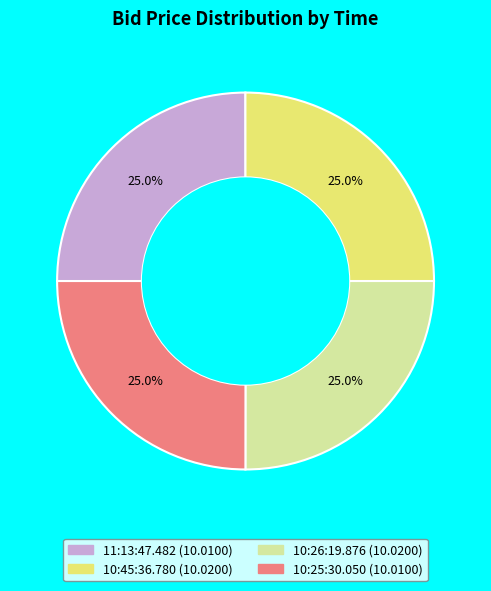

Count the number of slices in the pie.

4